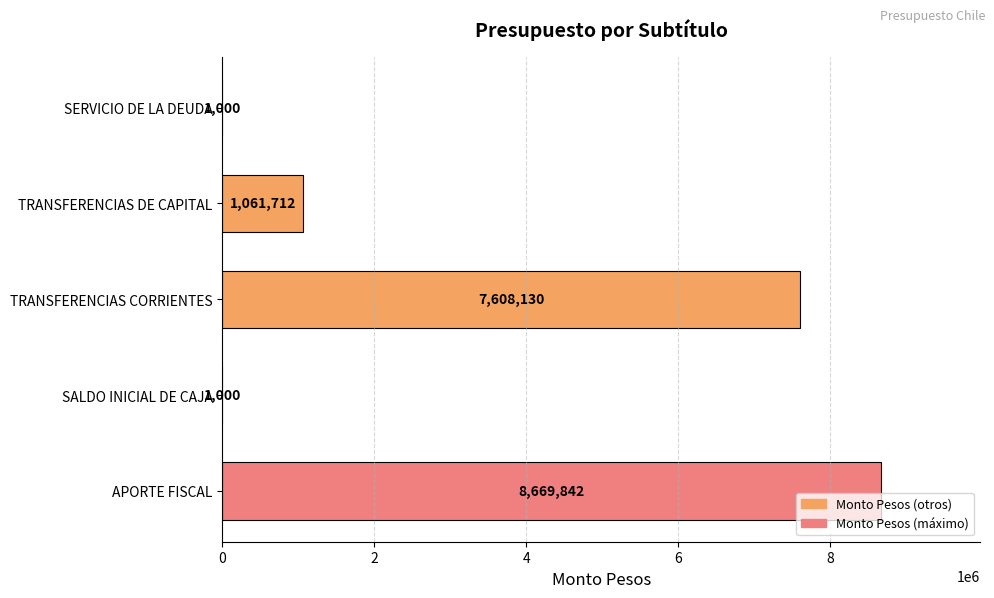

True or false: the data shows 2708466 at APORTE FISCAL.

False